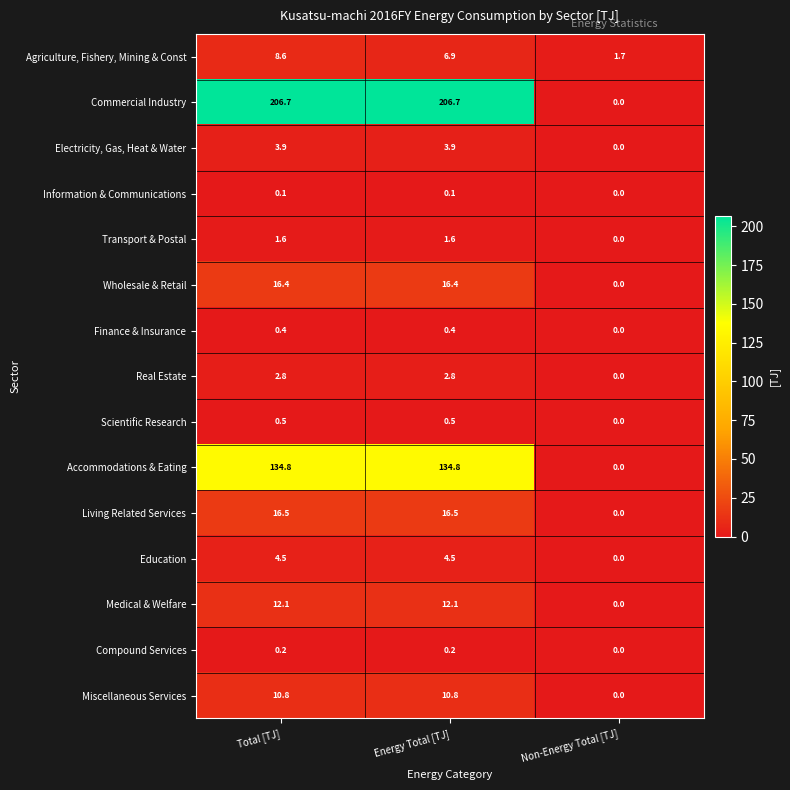

What is the sum of all Education values?

9.0